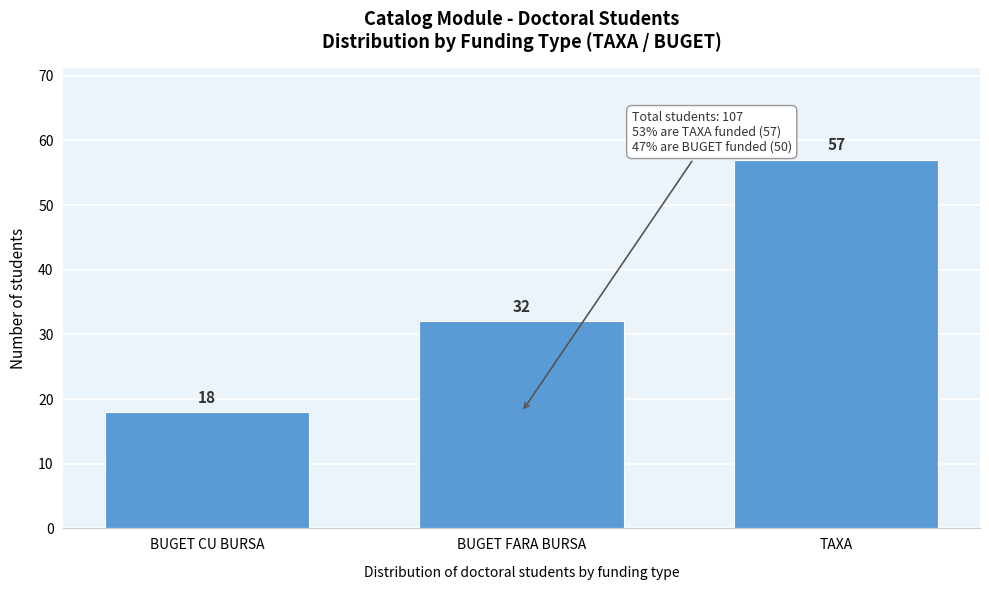

Reading right to left, what are all the values shown in this chart?

TAXA=57	BUGET FARA BURSA=32	BUGET CU BURSA=18